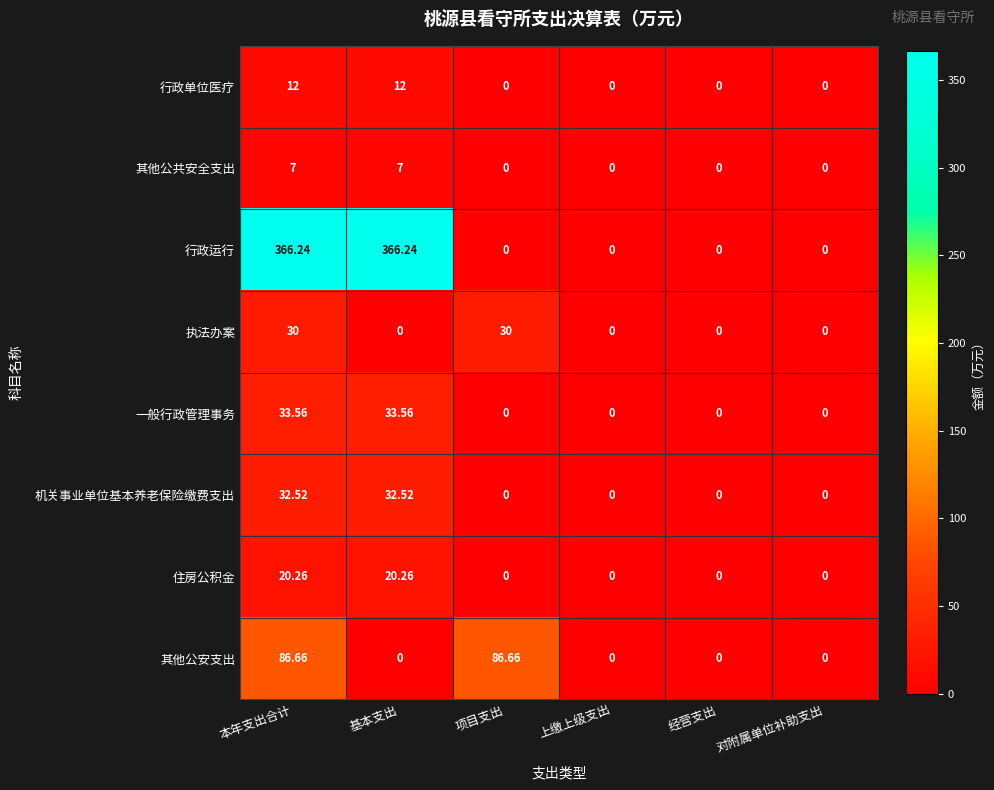

List the series in order of their peak value, lowest first.

其他公共安全支出, 行政单位医疗, 住房公积金, 执法办案, 机关事业单位基本养老保险缴费支出, 一般行政管理事务, 其他公安支出, 行政运行